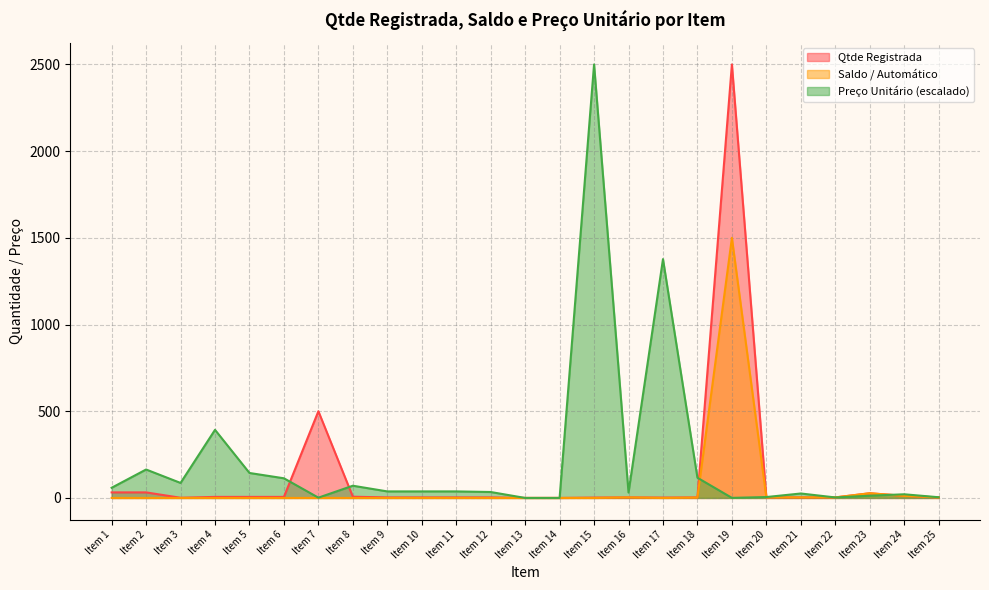

Is it true that Preço Unitário equals 4.8 at Item 22?

False